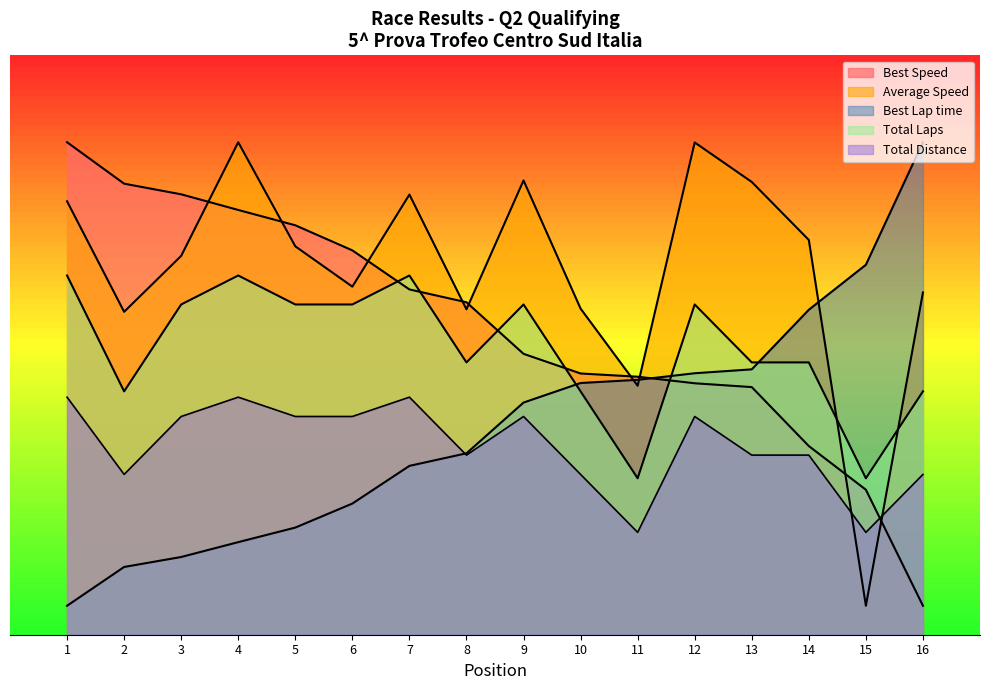

What is the difference between the second highest and minimum values in the Total Laps series?

350.0